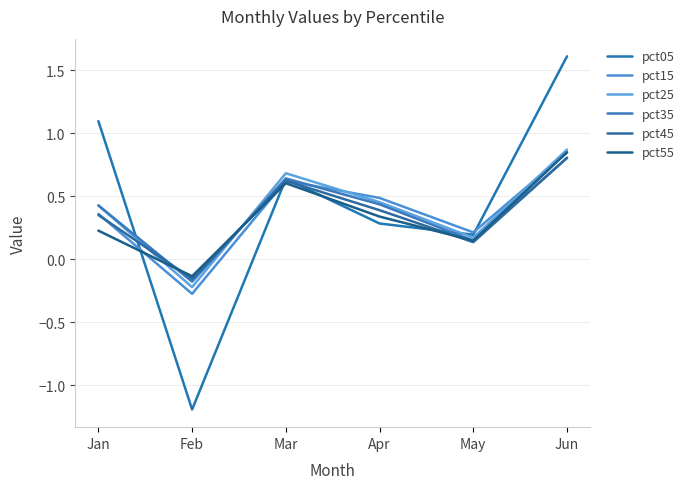

Between which two adjacent categories do pct35 and pct55 first intersect?

Jan and Feb